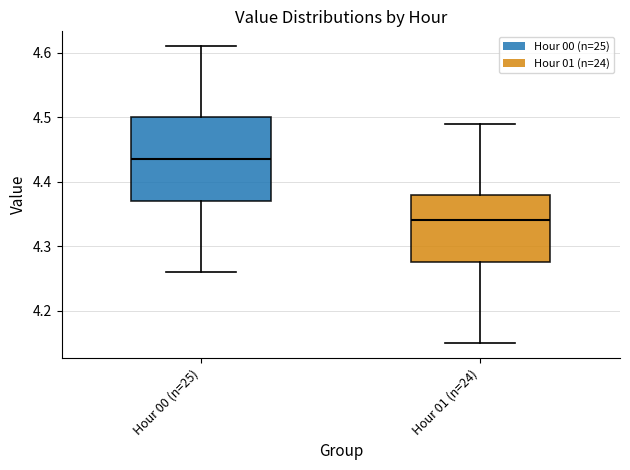

Reading left to right, read every box against the y-axis: the position of its median line, the range the box covers, and the ends of its whiskers. The values are not printed on the chart, so give them approximately, as read against the axis.

Hour 00 (n=25): median 4.44, box 4.37 to 4.50, whiskers 4.26 to 4.61
Hour 01 (n=24): median 4.34, box 4.28 to 4.38, whiskers 4.15 to 4.49